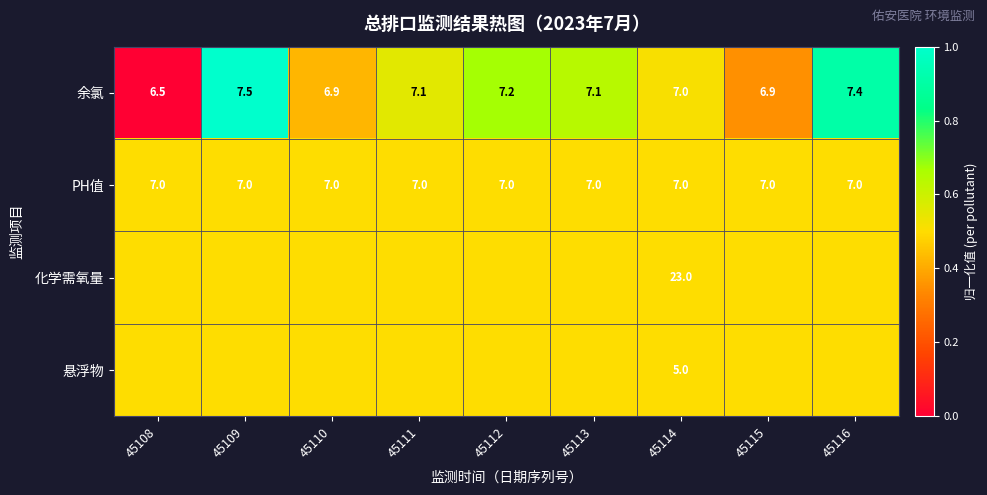

Which has a higher value, 45115 or 45112?

45112